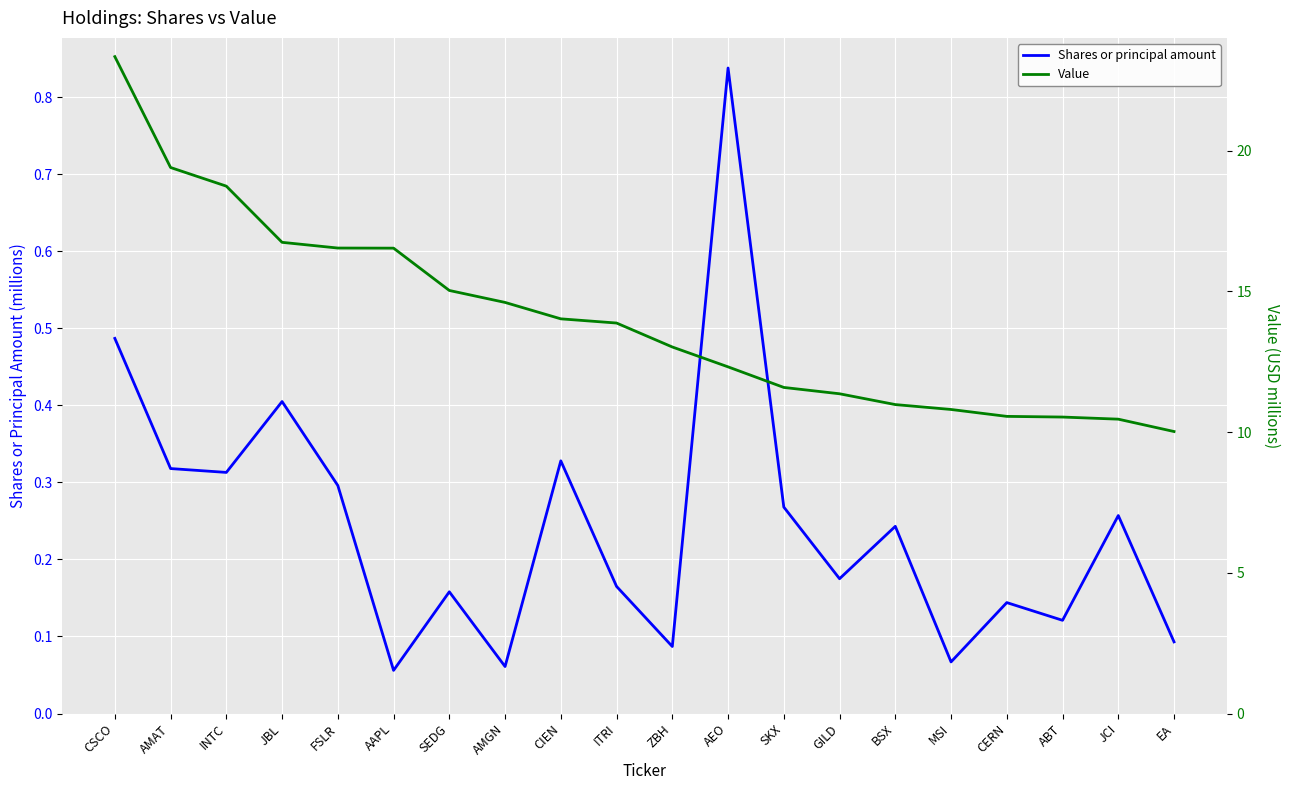

Which category has the lowest value across all series?

AAPL